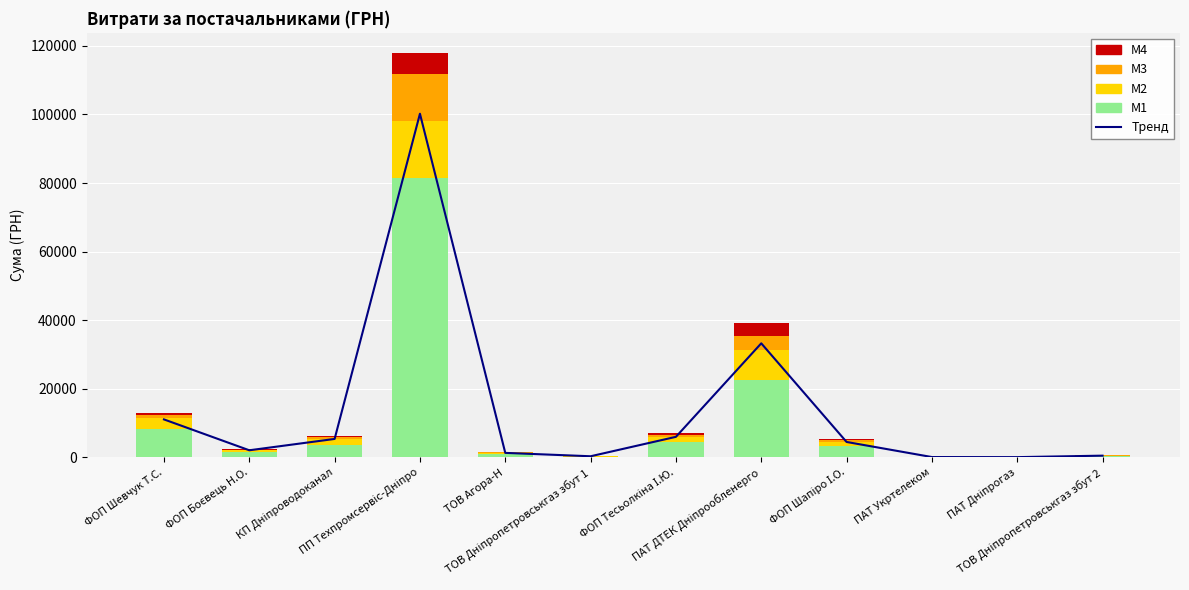

What is the difference between the second highest and second lowest values in the Mid tier series?

8615.5